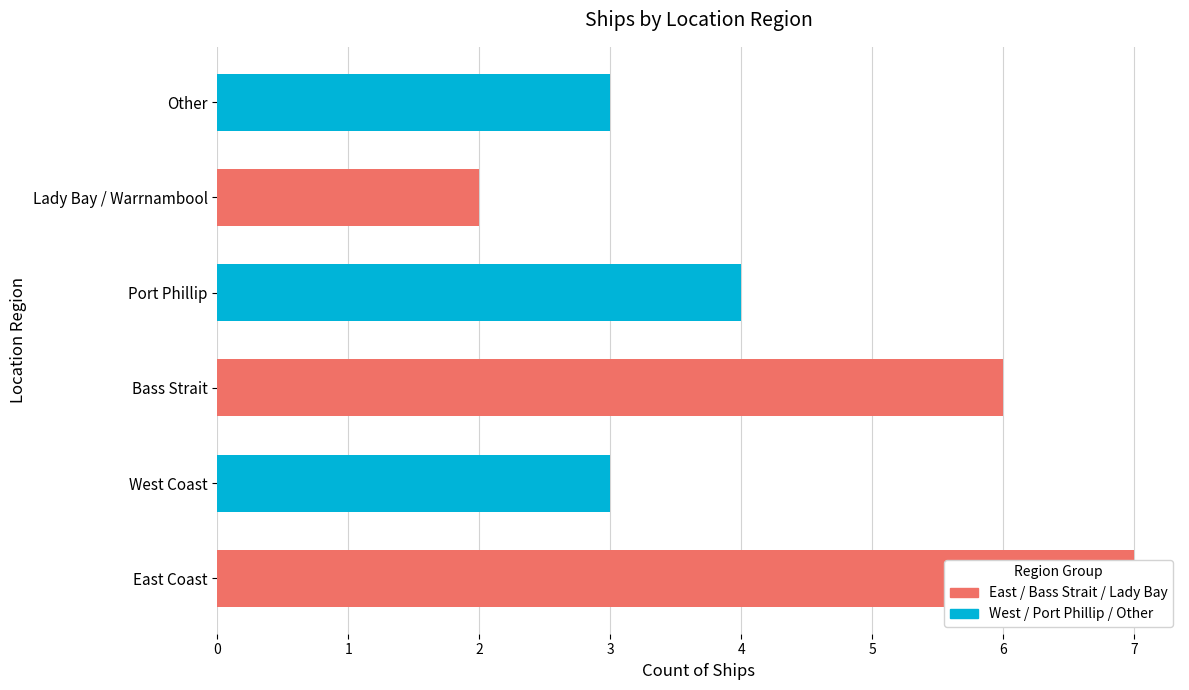

Which series has the largest range (max minus min)?

Victorian Heritage Register (East/Strait/Lady Bay)